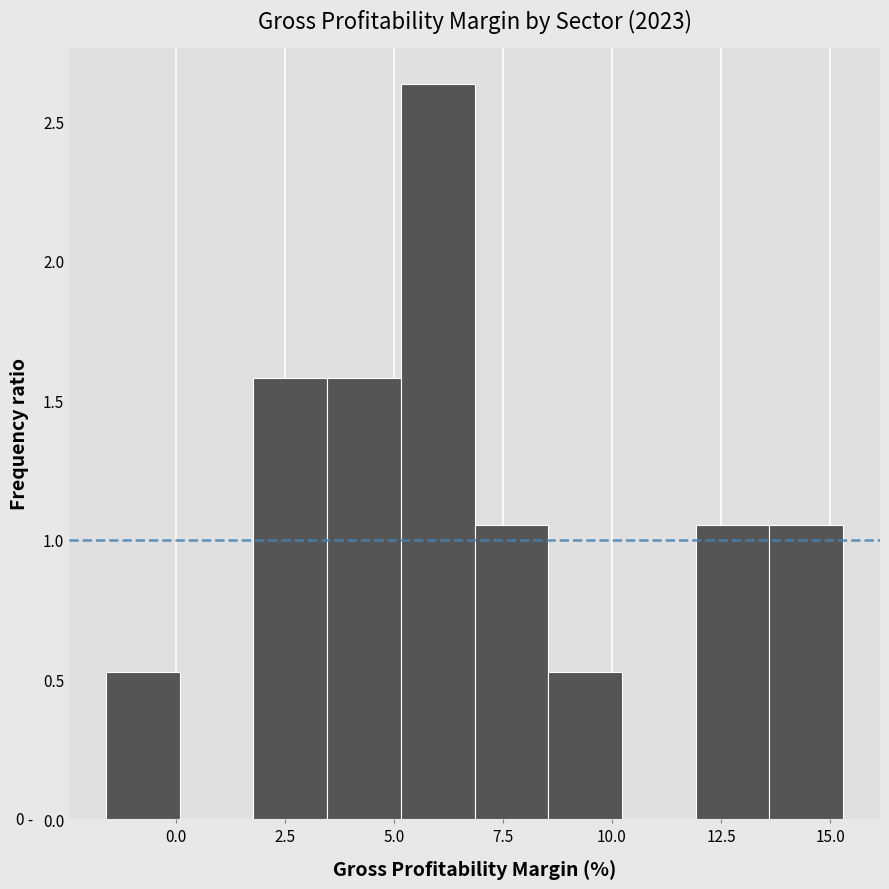

Read against the x-axis, roughly where is the centre of the tallest bar?

6.0